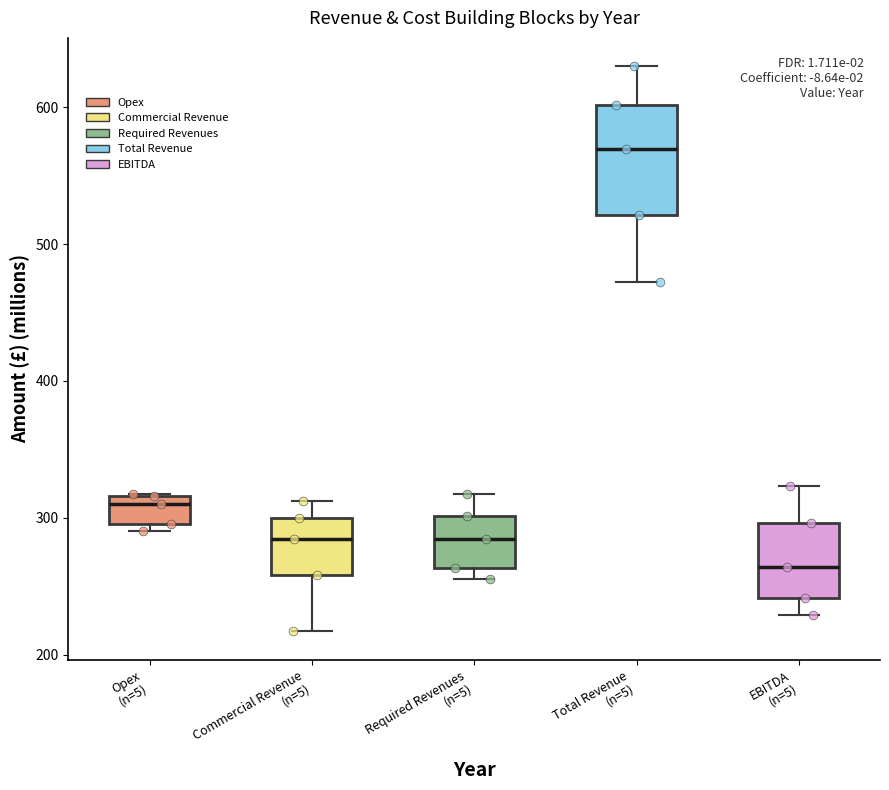

Which box is the tallest, from its lower edge to its upper edge?

Total Revenue (n=5)